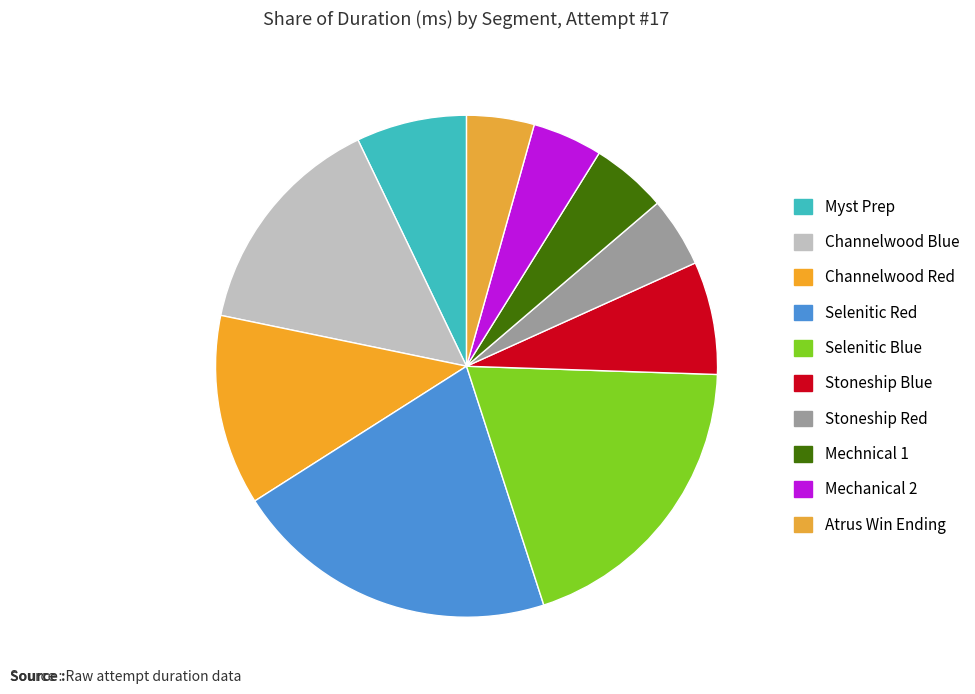

How many slices are in this pie chart?

10